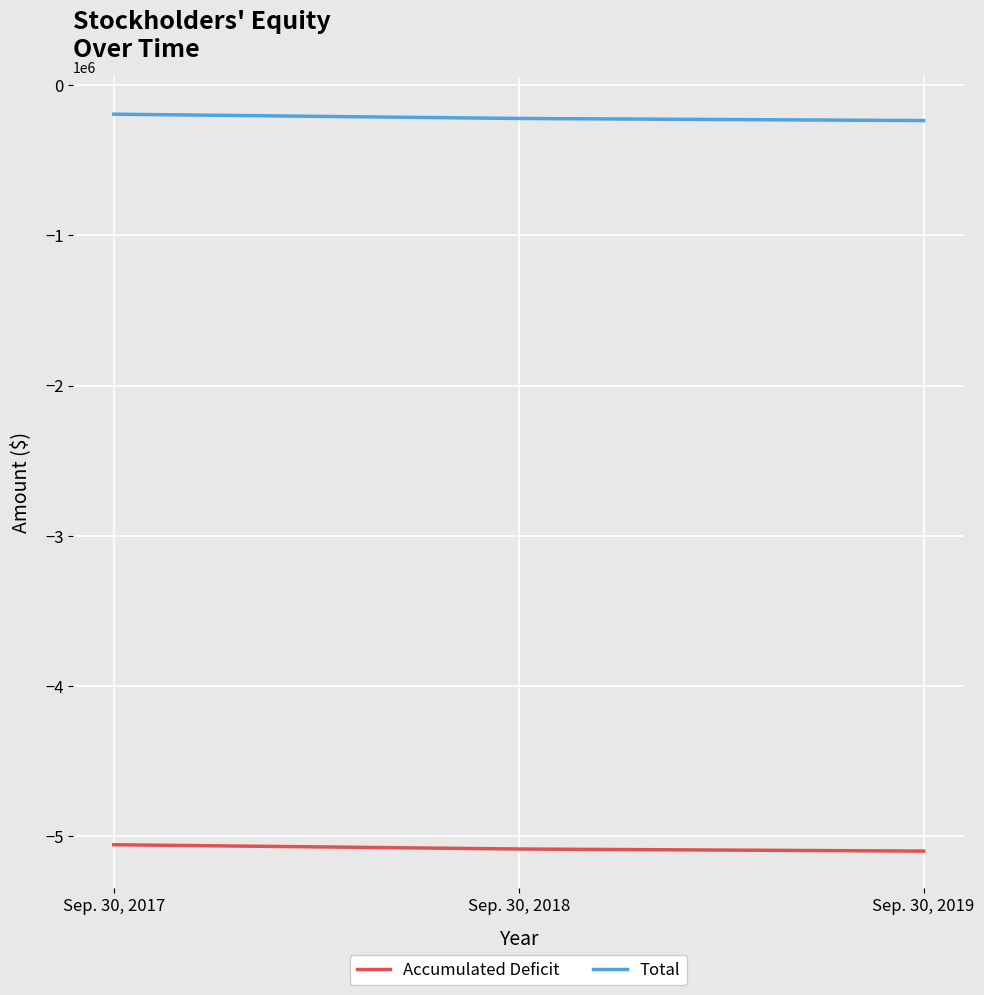

Is it true that Accumulated Deficit equals -5056087 at Sep. 30, 2017?

True